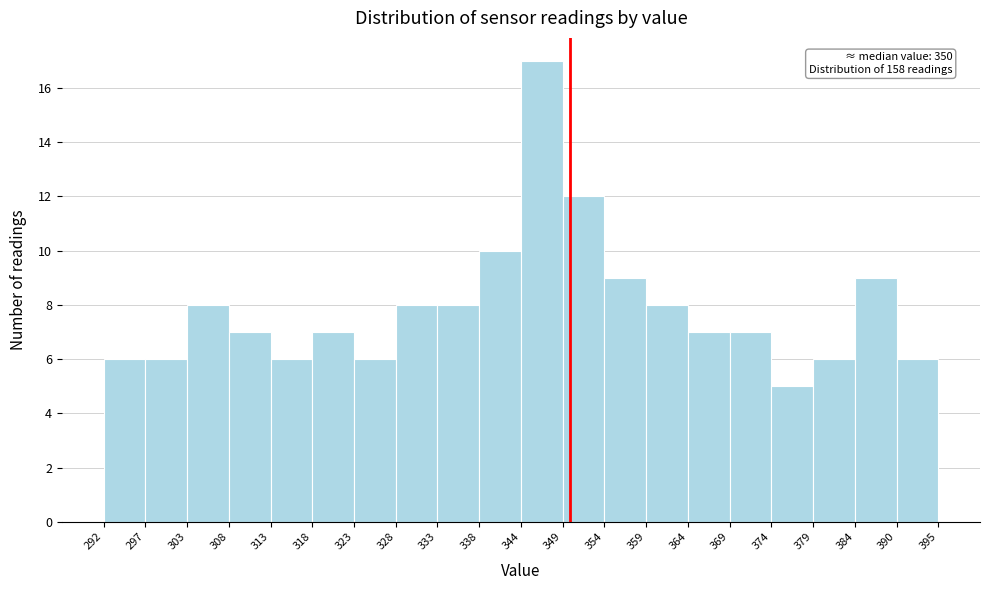

Which range on the x-axis has the tallest bar?

344 to 349